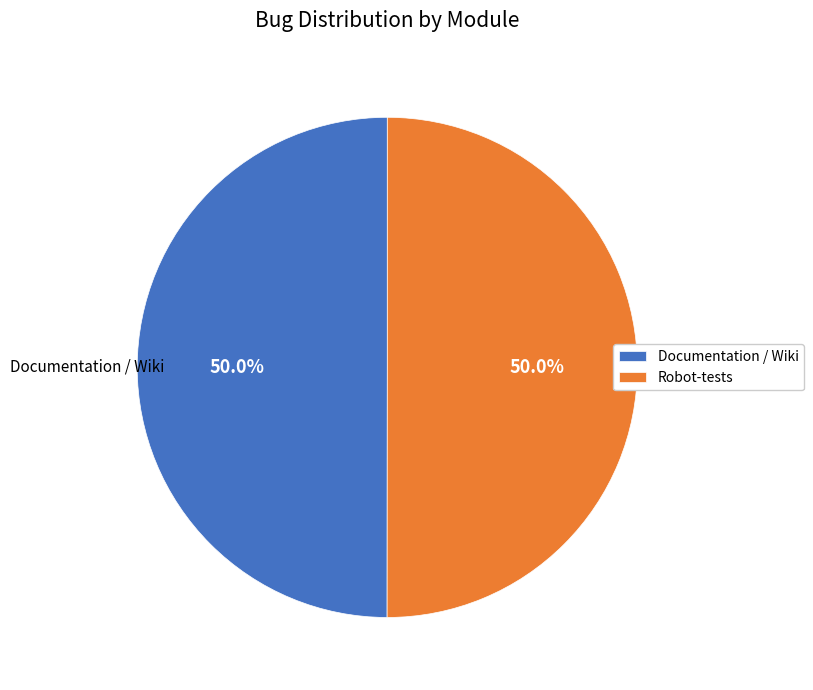

What is the ratio of the value at Documentation / Wiki to the value at Robot-tests?

1.0